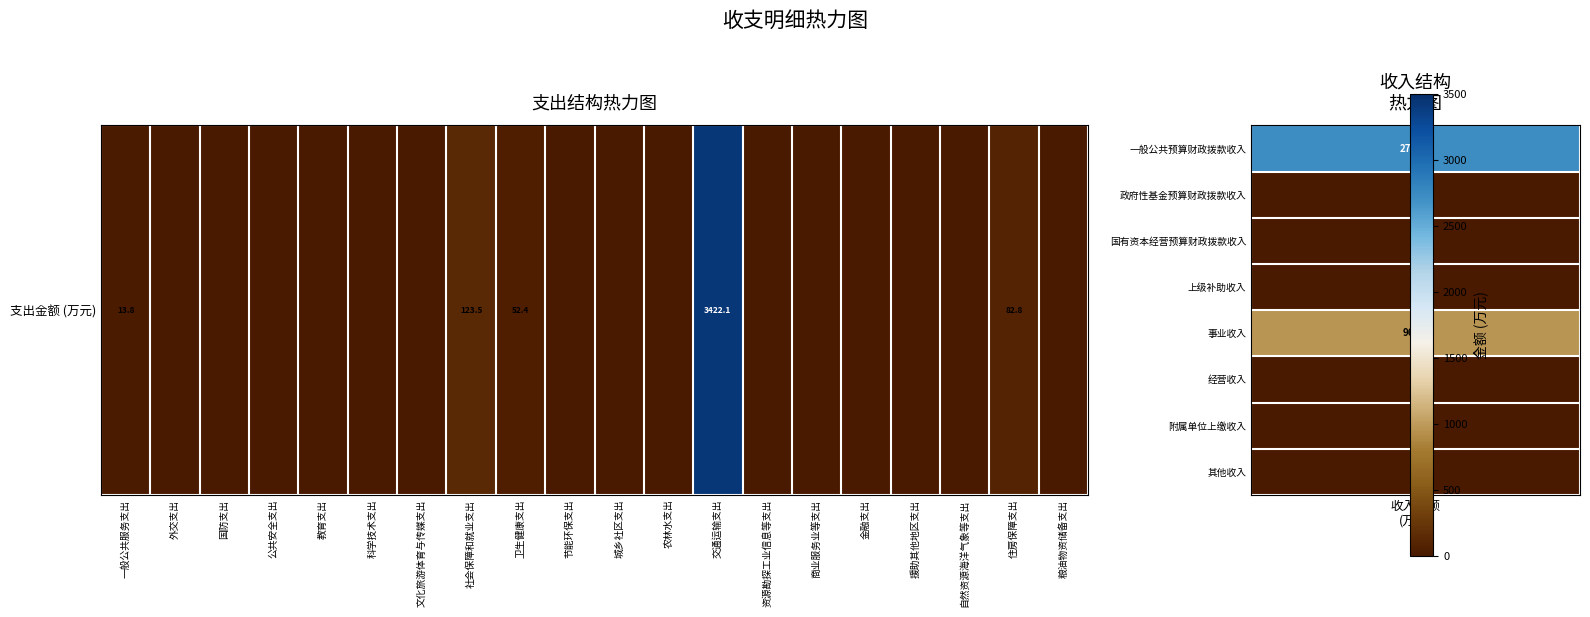

True or false: the data shows -1269.6 at 教育支出.

False